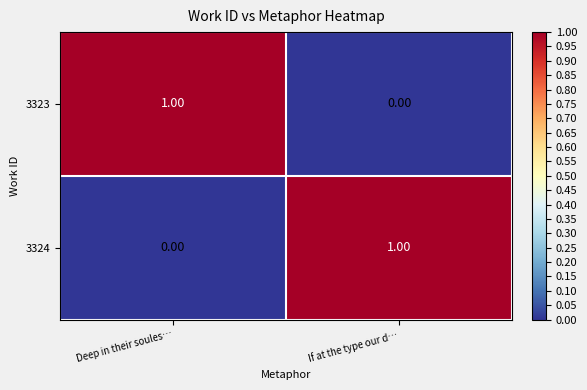

List the labels in order of 3323 value, largest first.

Deep in their soules…, If at the type our d…